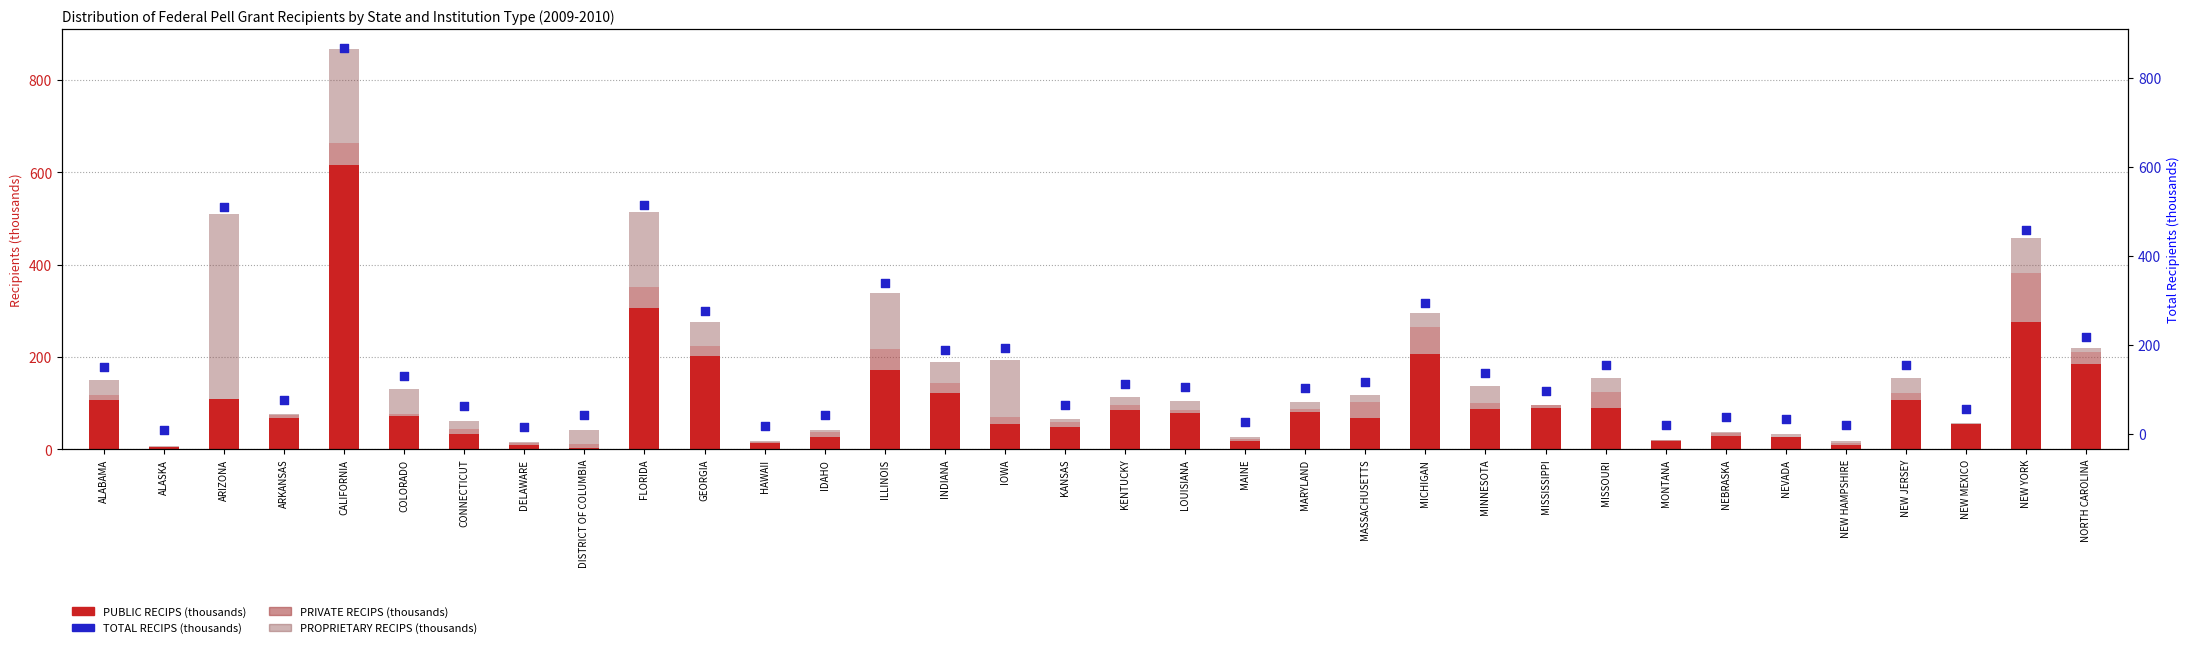

Which series contains the highest Y value?

TOTAL RECIPS